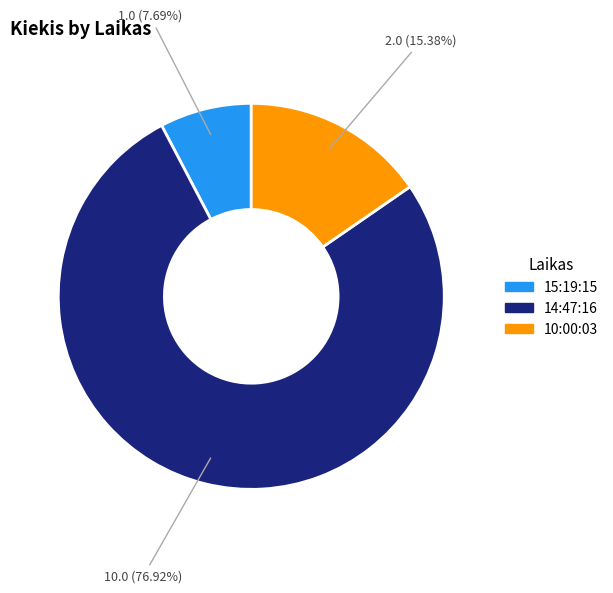

What percentage do 14:47:16 and 15:19:15 together represent?

84.6%